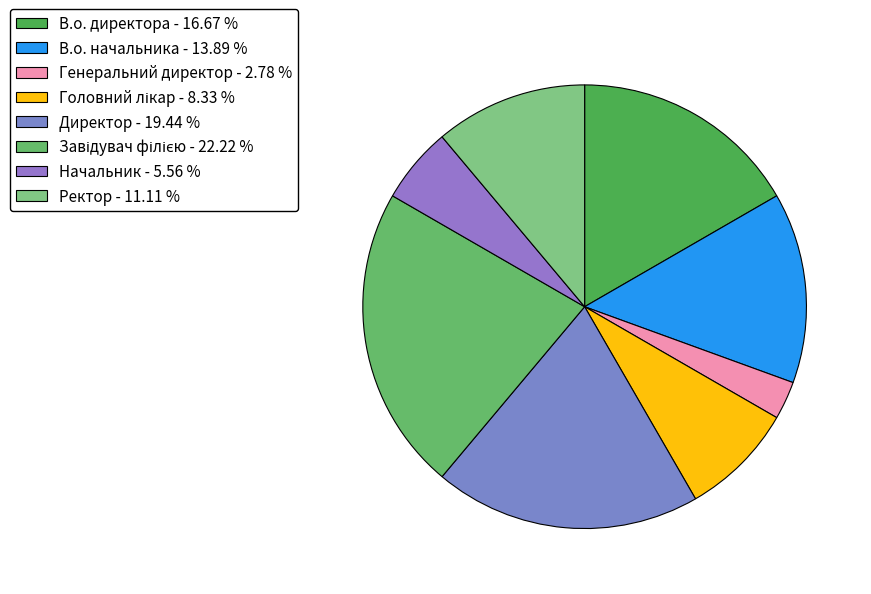

How many slices are in this pie chart?

8